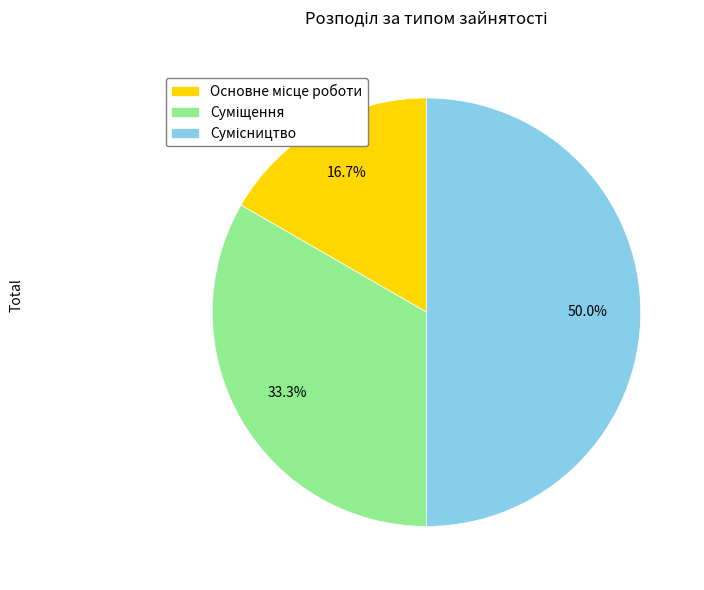

How many slices are in this pie chart?

3